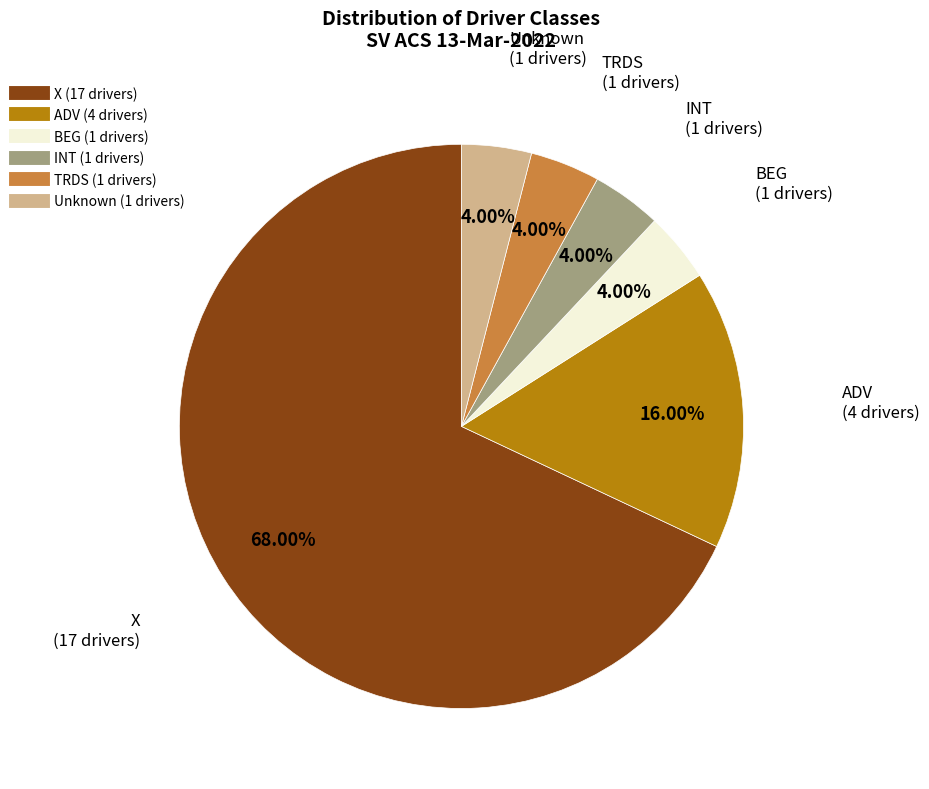

To the nearest percent, what is the average slice percentage?

17%